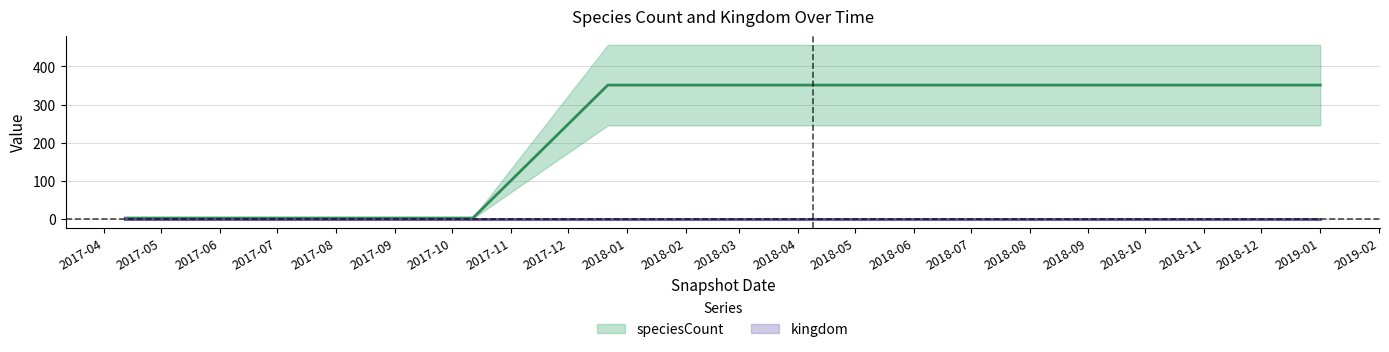

The chart shows a value of 351 at 2017-12-22. True or false?

True